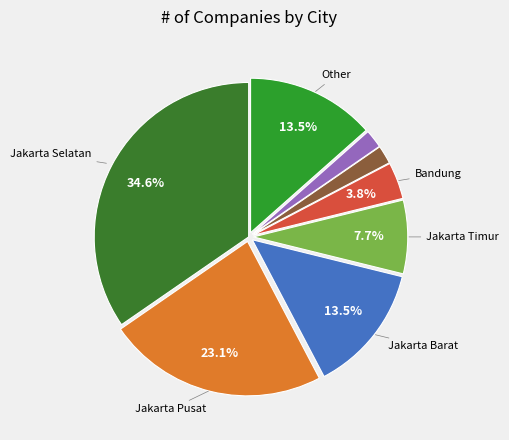

How many slices are in this pie chart?

8